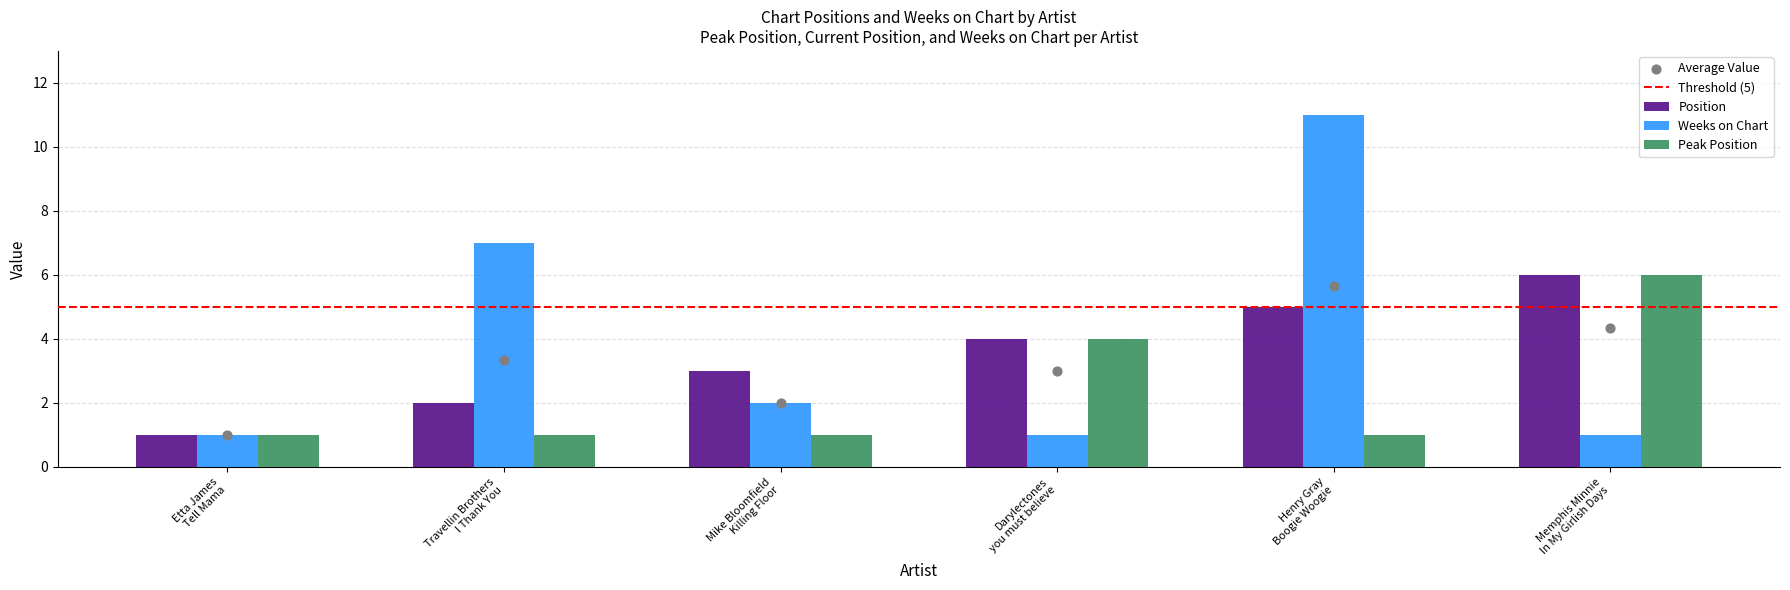

Is the value of Peak Position at Darylectones
you must believe greater than the value of Weeks on Chart at Henry Gray
Boogie Woogie?

No